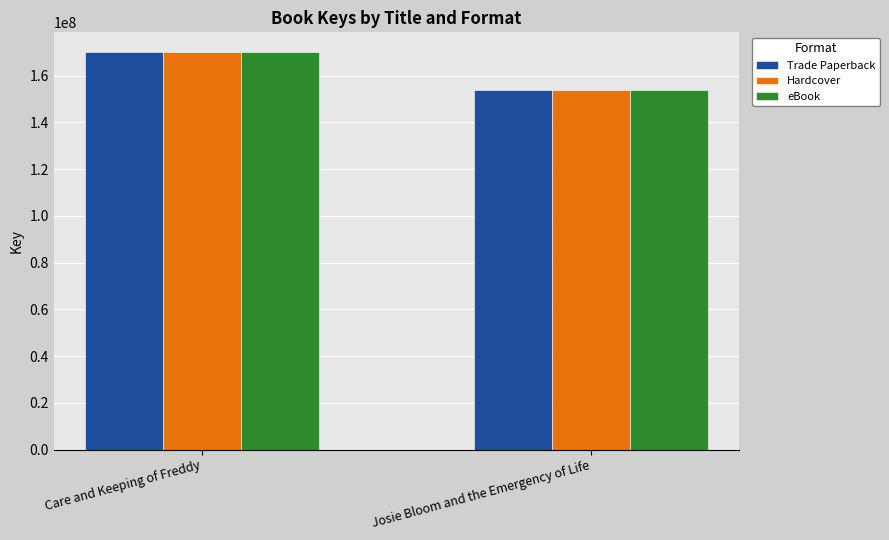

What is the difference between the maximum and minimum values in the eBook series?

16290936